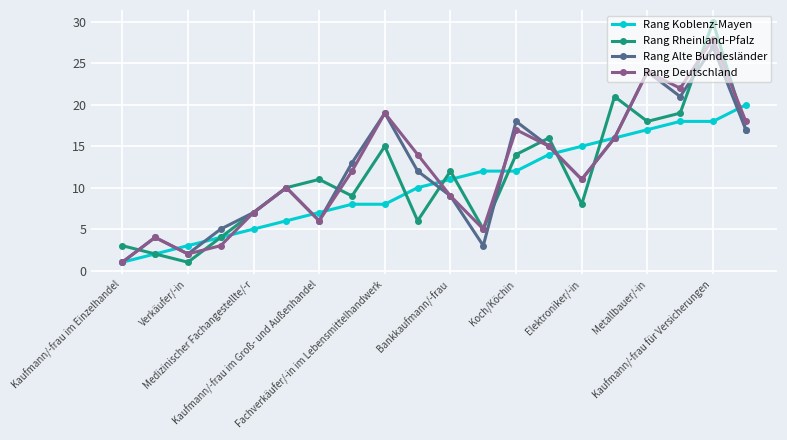

What are all the series names shown in the legend?

Rang Koblenz-Mayen, Rang Rheinland-Pfalz, Rang Alte Bundesländer, Rang Deutschland